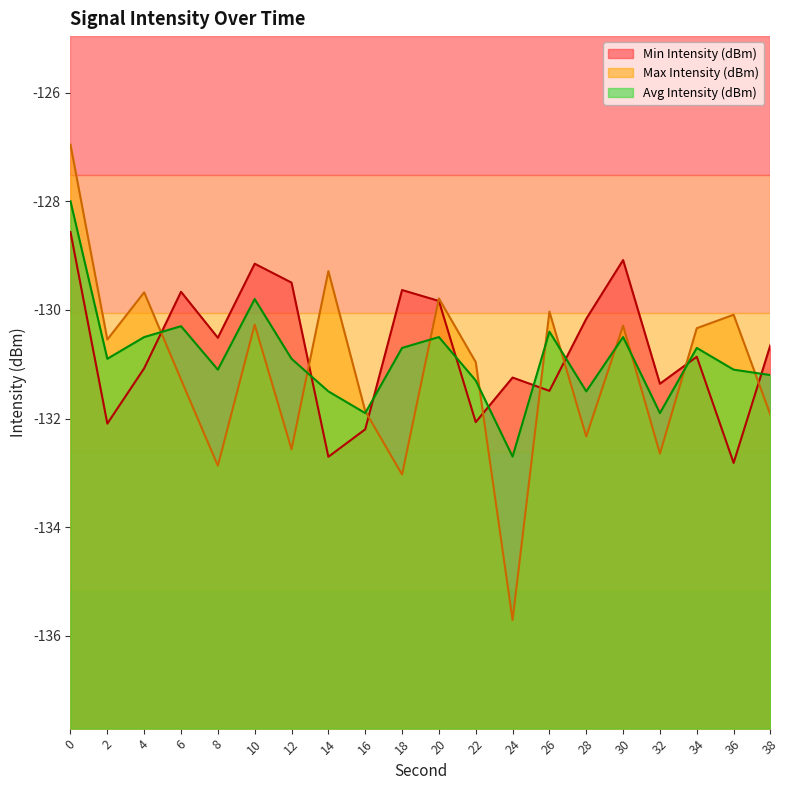

Rank the series at 24 from highest to lowest value.

Min Intensity (dBm), Avg Intensity (dBm), Max Intensity (dBm)